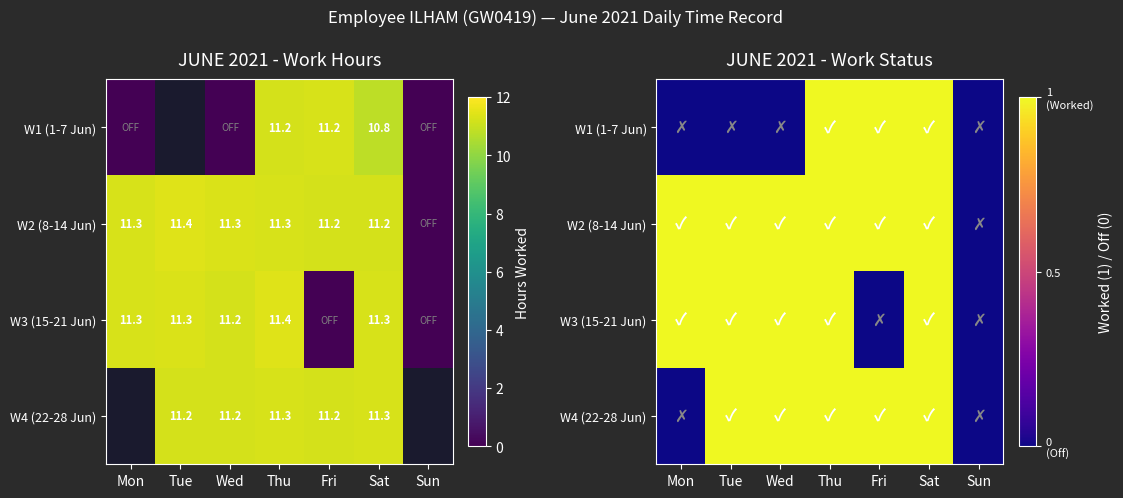

Which series has the largest range (max minus min)?

W1 (1-7 Jun)